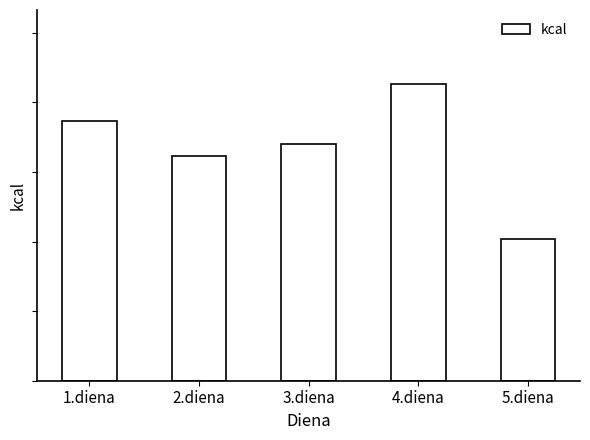

Rank the categories by value from highest to lowest.

4.diena, 1.diena, 3.diena, 2.diena, 5.diena